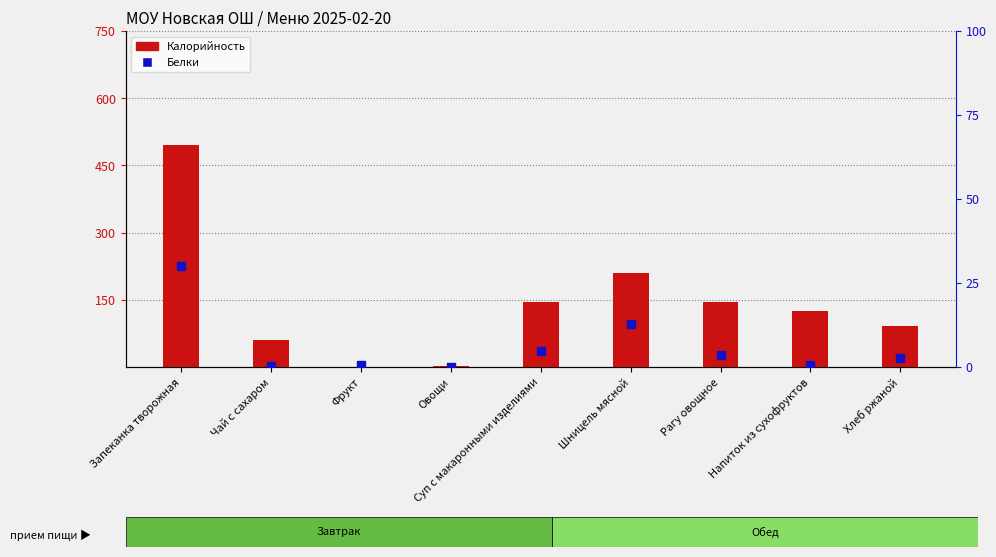

What are all the series names shown in the legend?

Калорийность, Белки